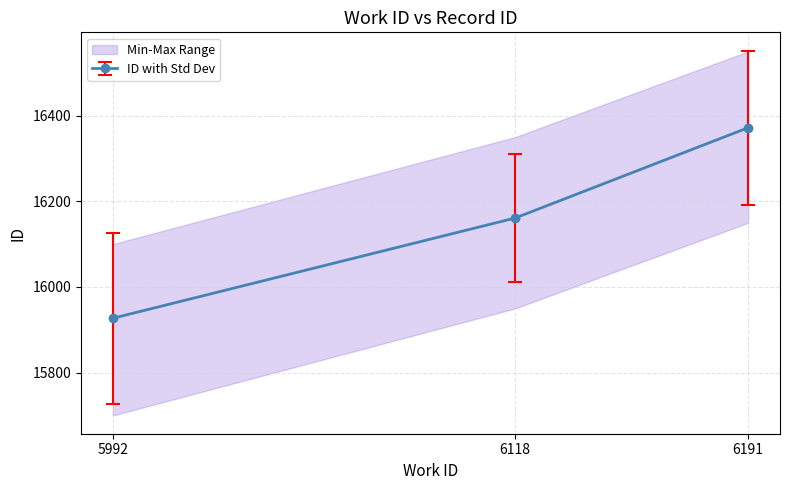

True or false: the data shows 15927 at 5992.

True